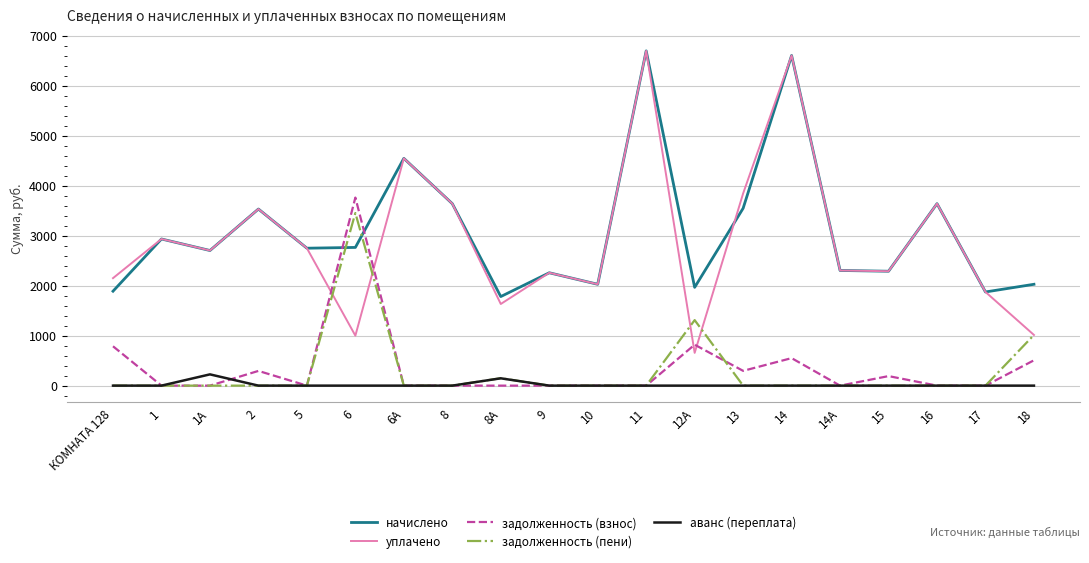

At which label is начислено closest to 4239?

6А